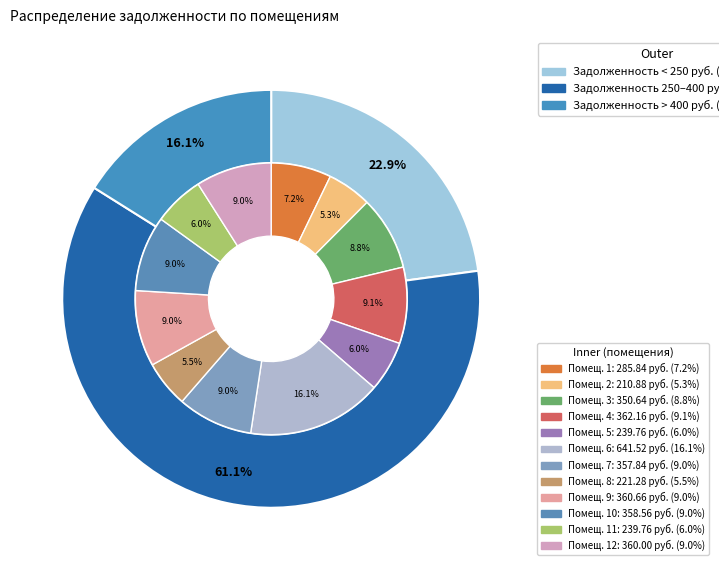

Combined, do 4 and 7 account for over 50%?

No